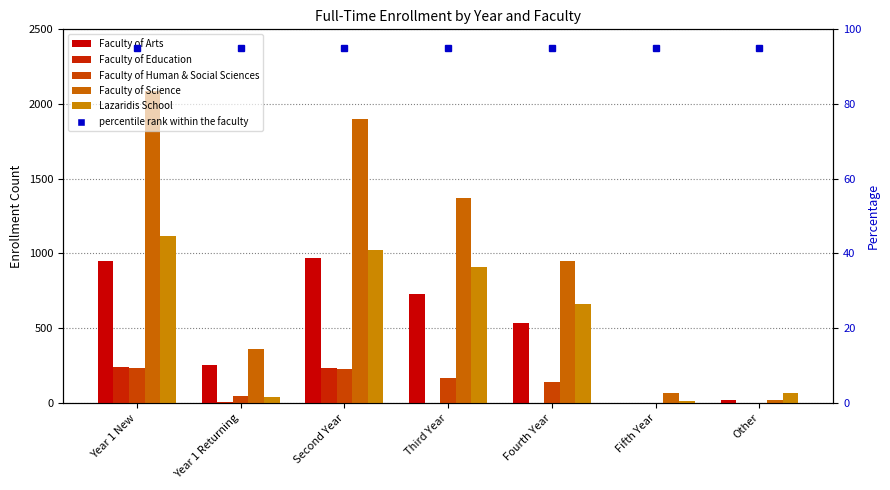

Is it true that Faculty of Arts equals 970 at Second Year?

True